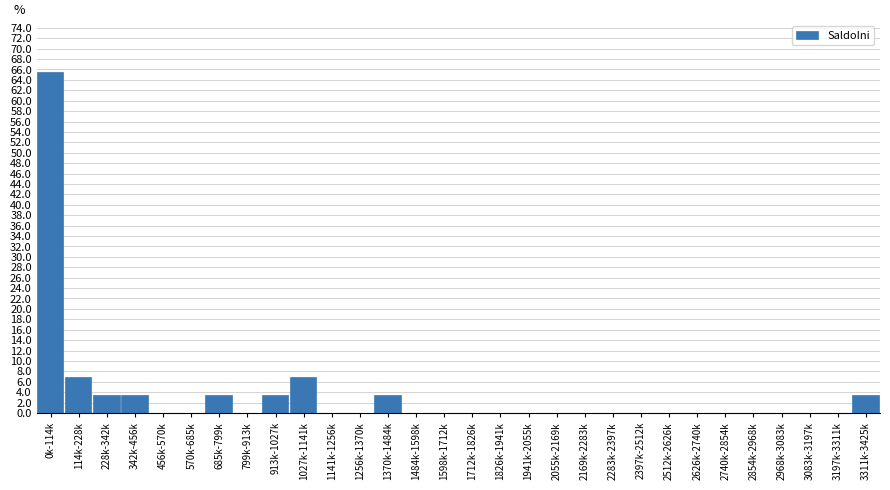

Reading right to left, list all the values displayed in this chart.

3311k-3425k=3.4	3197k-3311k=0.0	3083k-3197k=0.0	2968k-3083k=0.0	2854k-2968k=0.0	2740k-2854k=0.0	2626k-2740k=0.0	2512k-2626k=0.0	2397k-2512k=0.0	2283k-2397k=0.0	2169k-2283k=0.0	2055k-2169k=0.0	1941k-2055k=0.0	1826k-1941k=0.0	1712k-1826k=0.0	1598k-1712k=0.0	1484k-1598k=0.0	1370k-1484k=3.4	1256k-1370k=0.0	1141k-1256k=0.0	1027k-1141k=6.9	913k-1027k=3.4	799k-913k=0.0	685k-799k=3.4	570k-685k=0.0	456k-570k=0.0	342k-456k=3.4	228k-342k=3.4	114k-228k=6.9	0k-114k=65.5